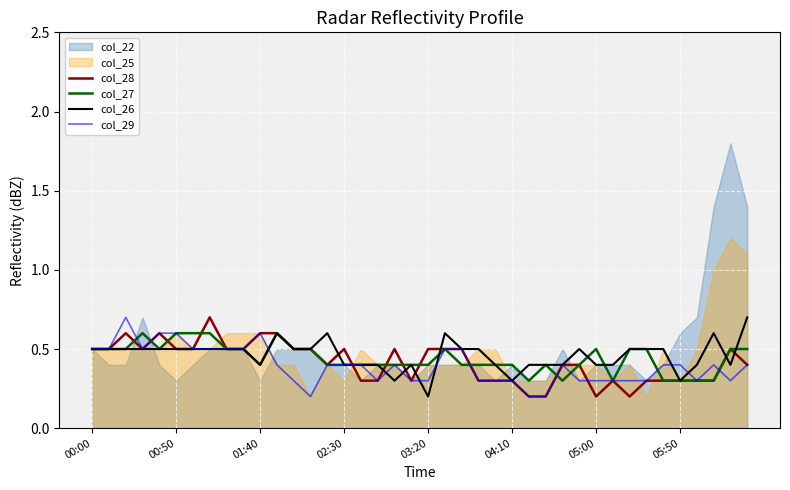

At which label is col_26 closest to 0?

03:20